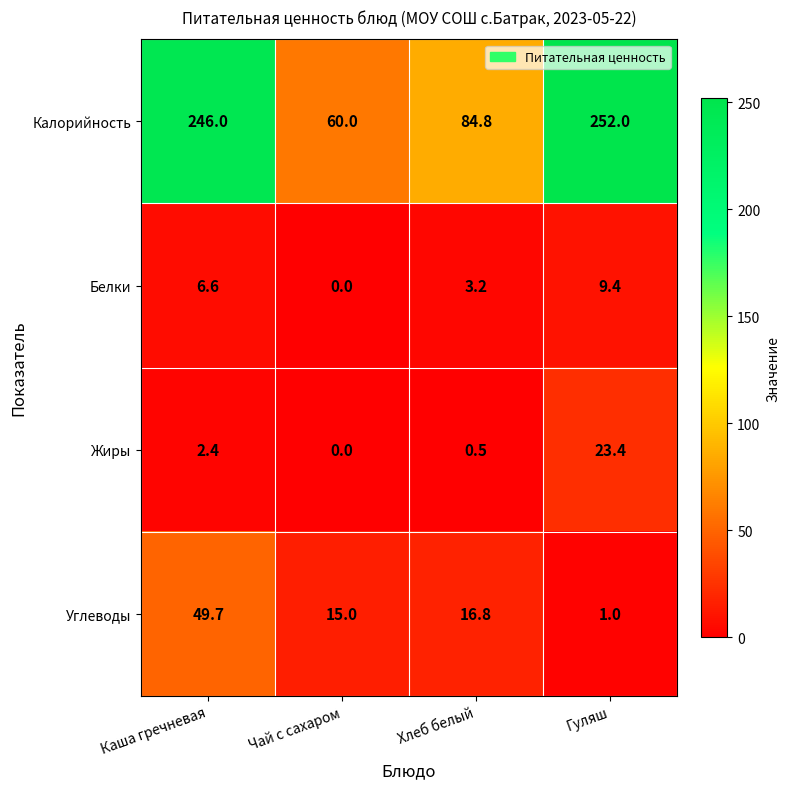

At which label is Жиры closest to 11?

Каша гречневая